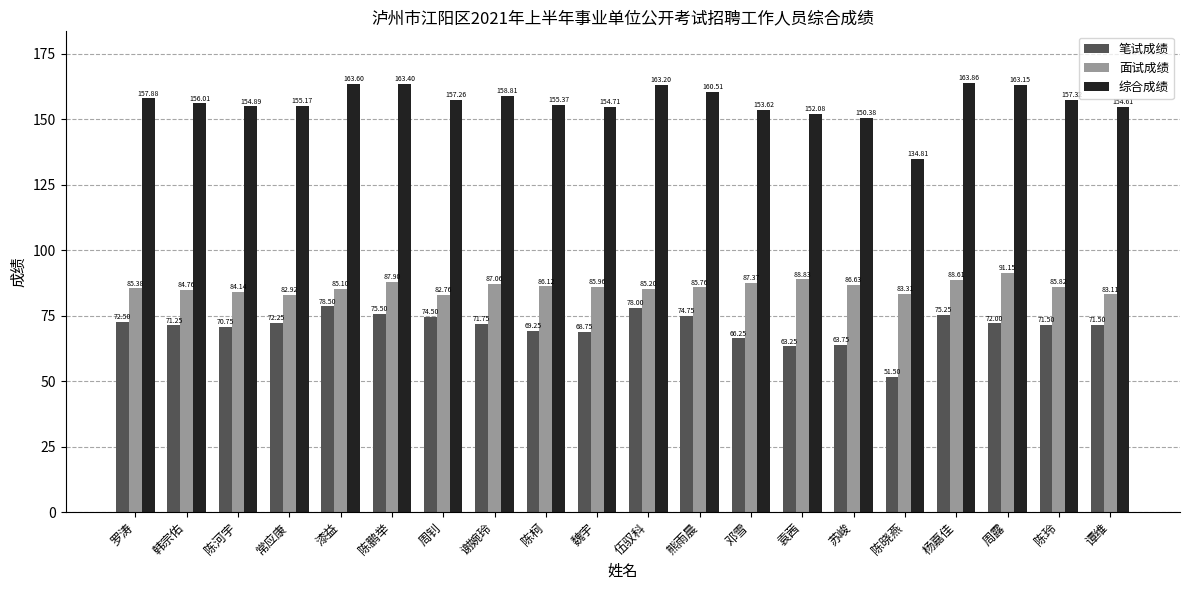

Rank the series by their maximum value, from highest to lowest.

综合成绩, 面试成绩, 笔试成绩